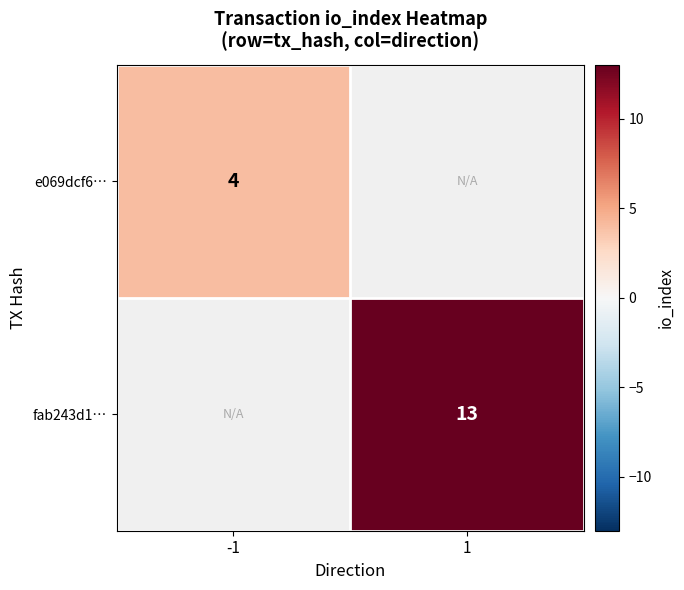

The value of fab243d1… at 1 is 13. True or false?

True